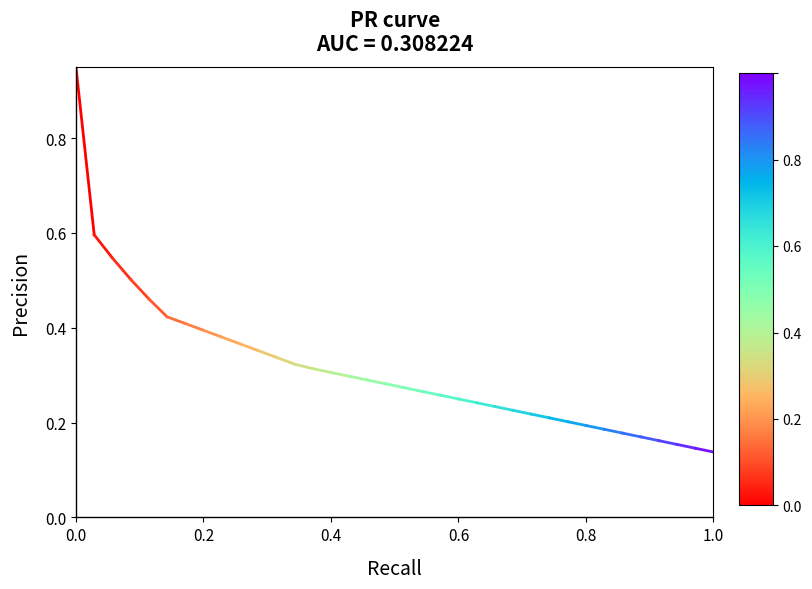

Where is the data nearest to the value 0?

0.2